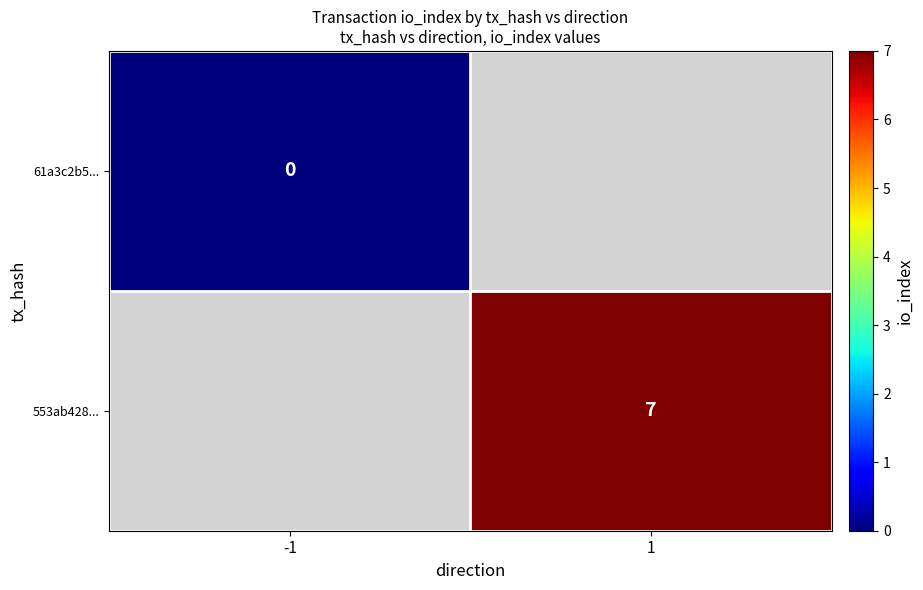

The 553ab428... series shows 10 at 1. True or false?

False